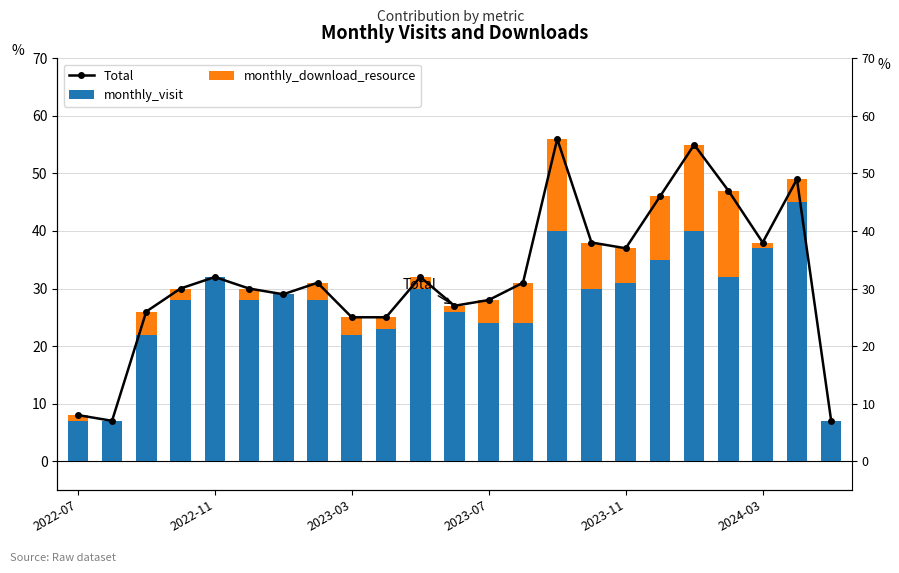

How many data points in Total are less than 31?

11